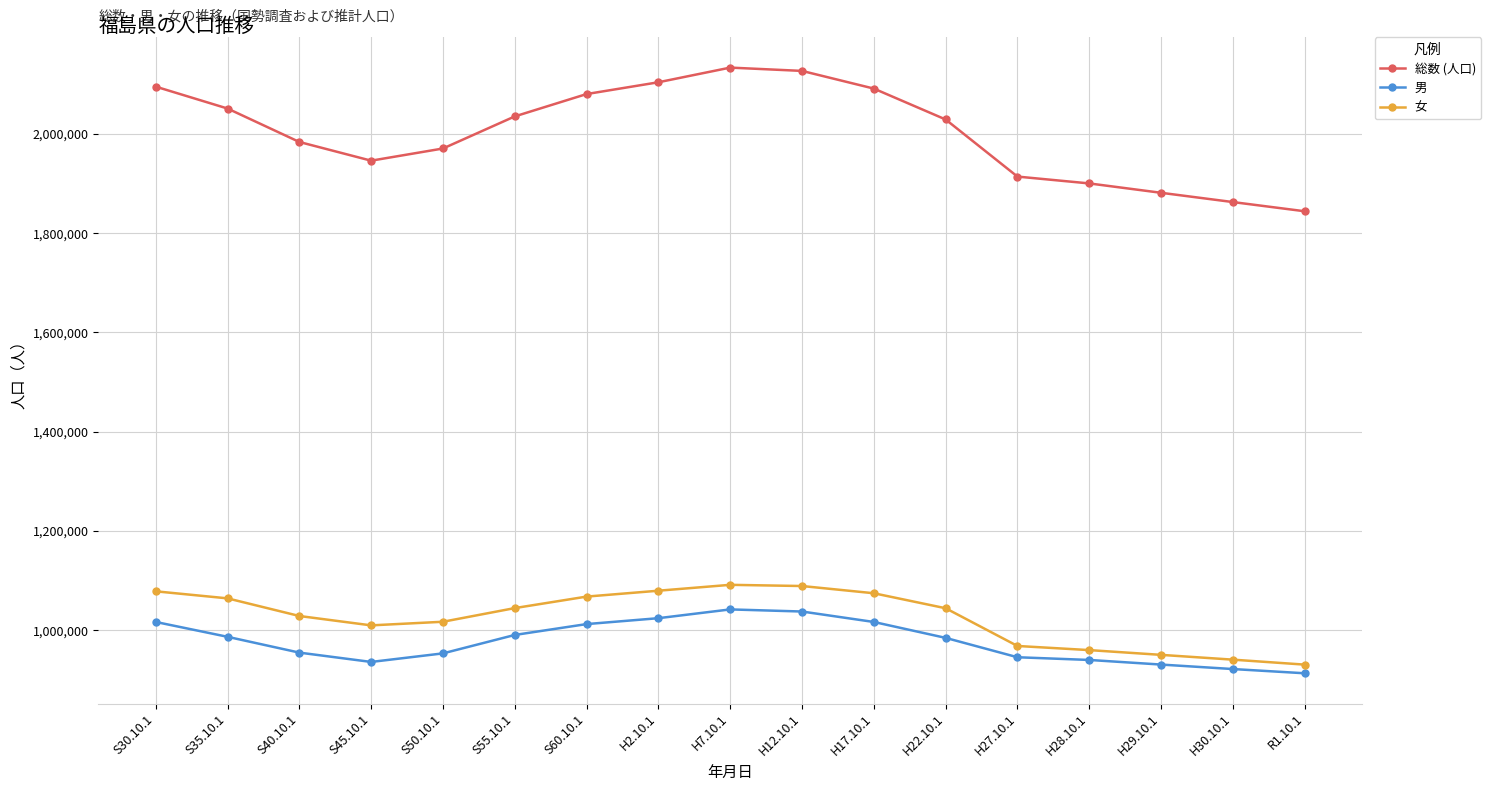

What is the label of the 1st point from the left?

S30.10.1